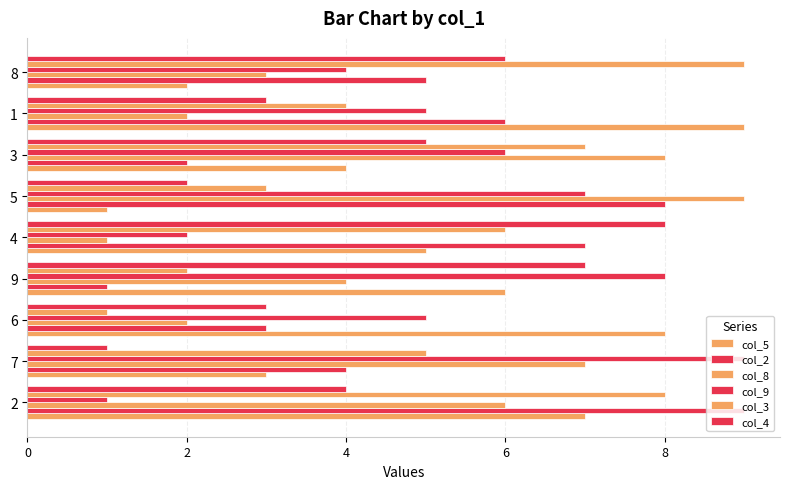

List the series in order of their peak value, lowest first.

col_4, col_5, col_2, col_8, col_9, col_3